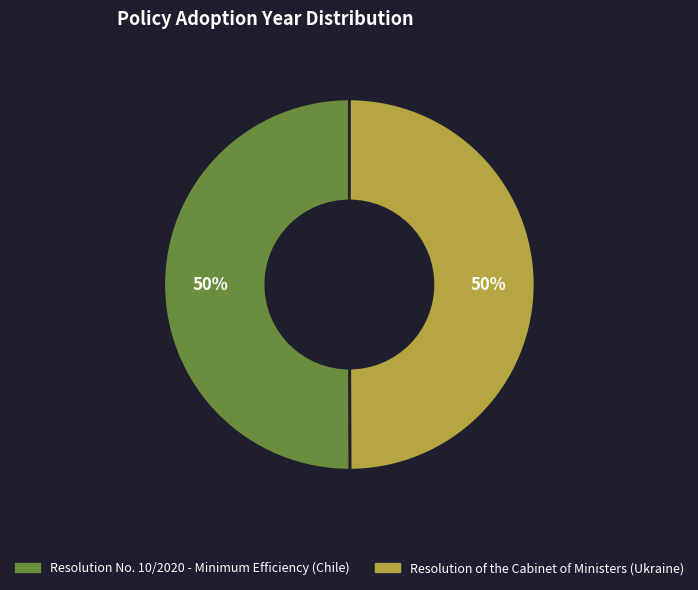

To the nearest percent, what is the combined percentage of Resolution No. 10/2020 - Minimum Efficiency (Chile) and Resolution of the Cabinet of Ministers (Ukraine)?

100%